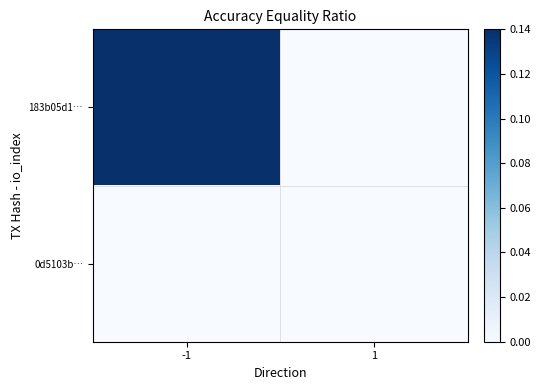

Which has a higher value, -1 or 1?

-1